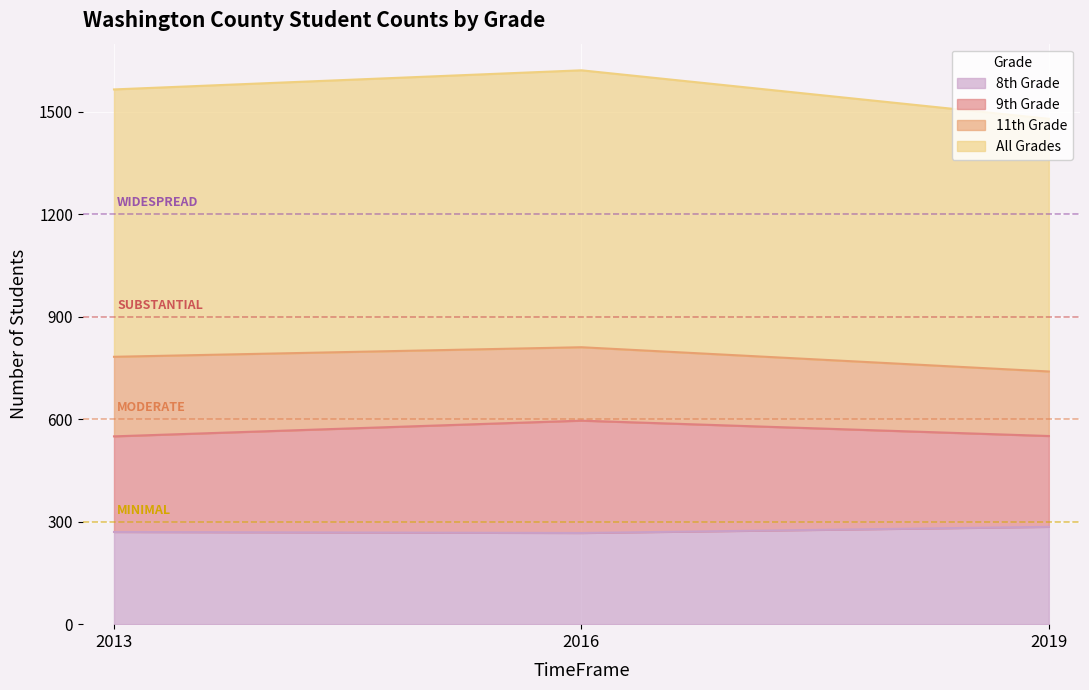

How many values in the All Grades series exceed 783?

1